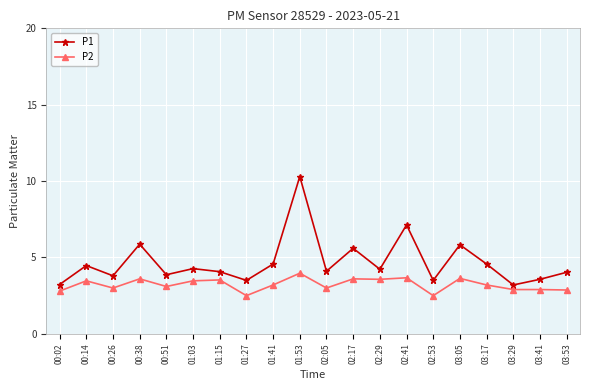

At how many categories does at least one series exceed 2?

20